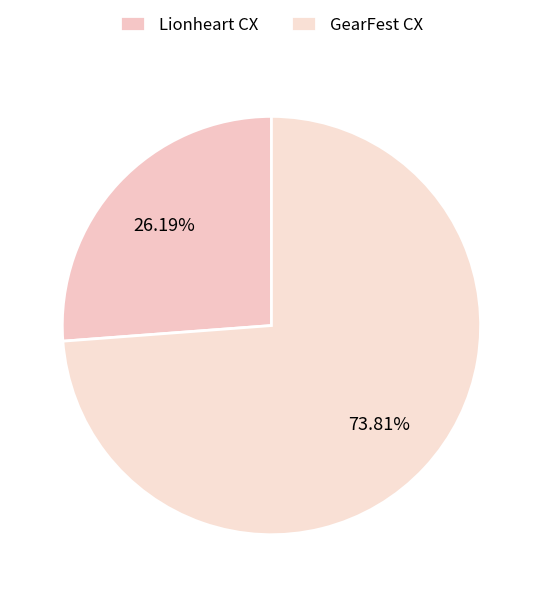

Is there a majority slice in this chart?

Yes